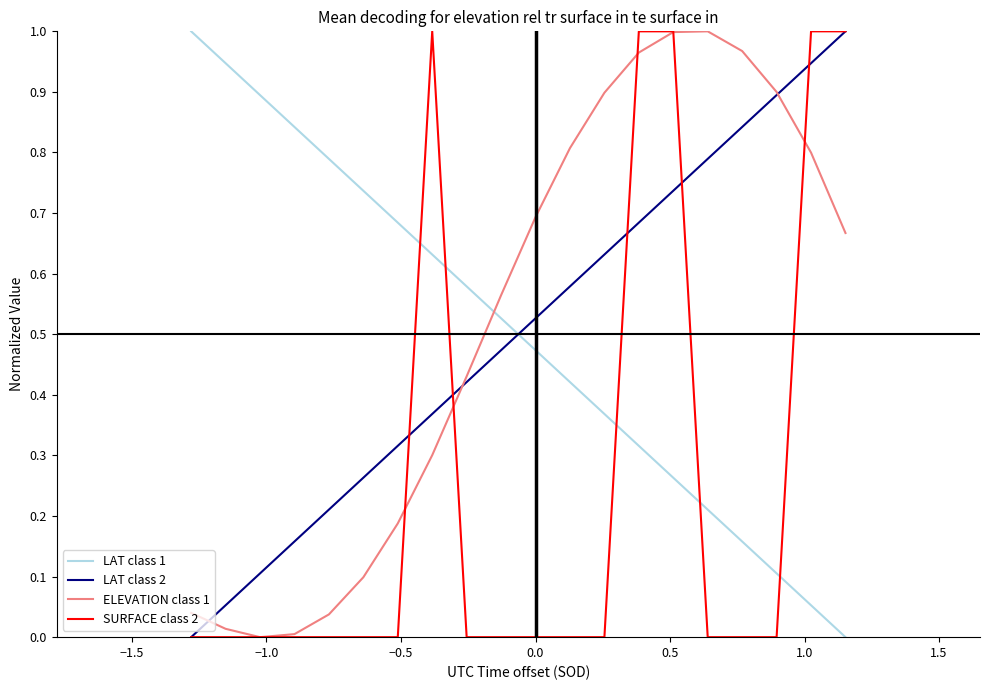

Which series ends up on top after the final intersection of SURFACE class 2 and LAT class 1?

SURFACE class 2